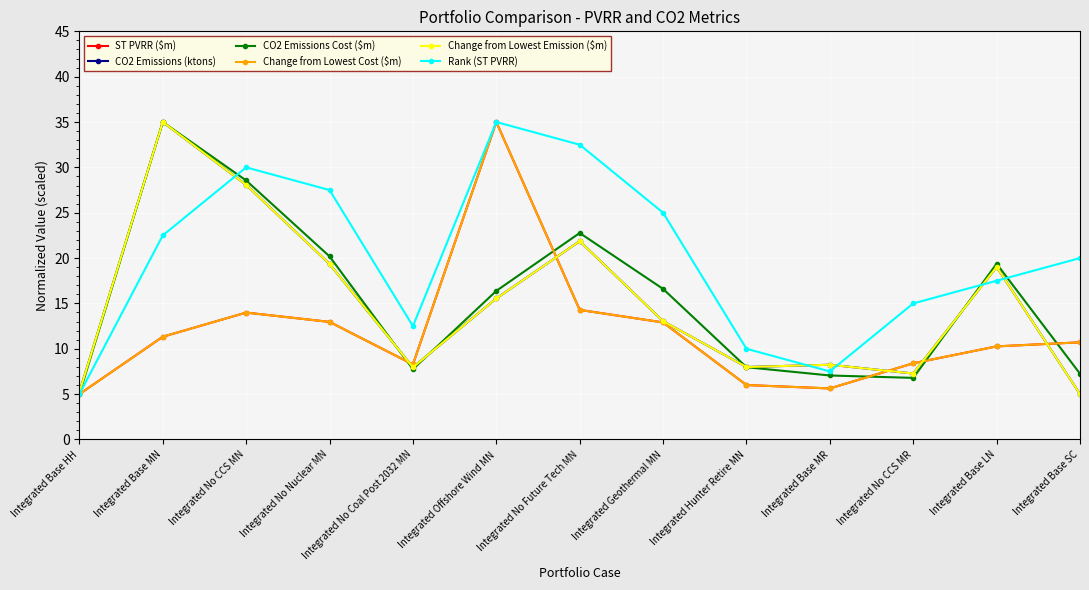

Which category has the highest value in the CO2 Emissions Cost ($m) series?

Integrated Base MN